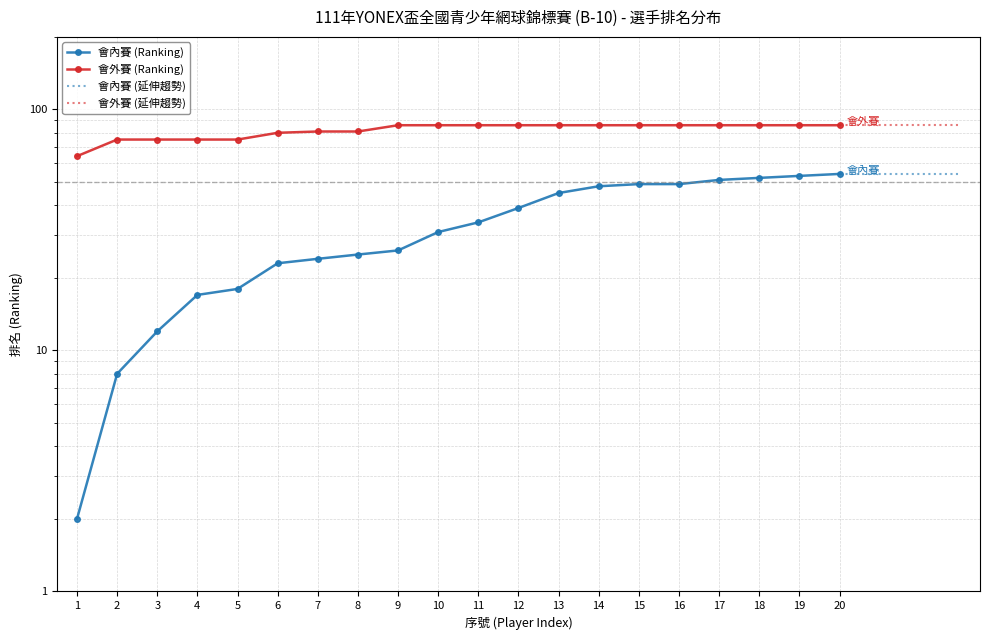

What is the value of the 會外賽 (Ranking) point at the 10th from the left?

86